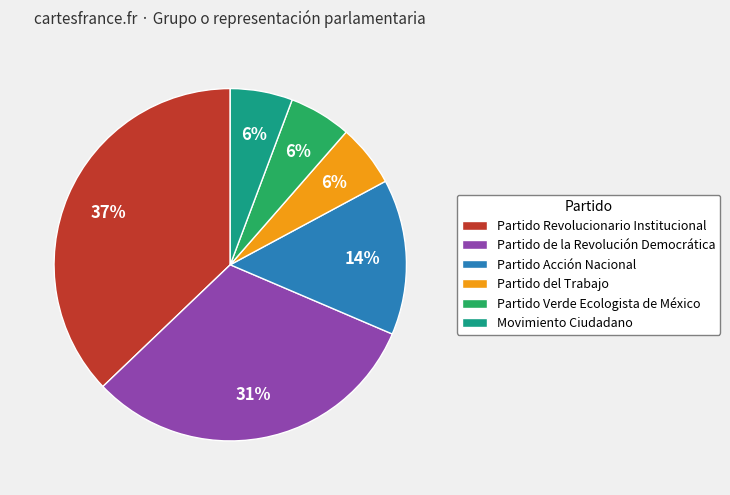

To the nearest percent, what percentage of the pie is Partido del Trabajo?

6%